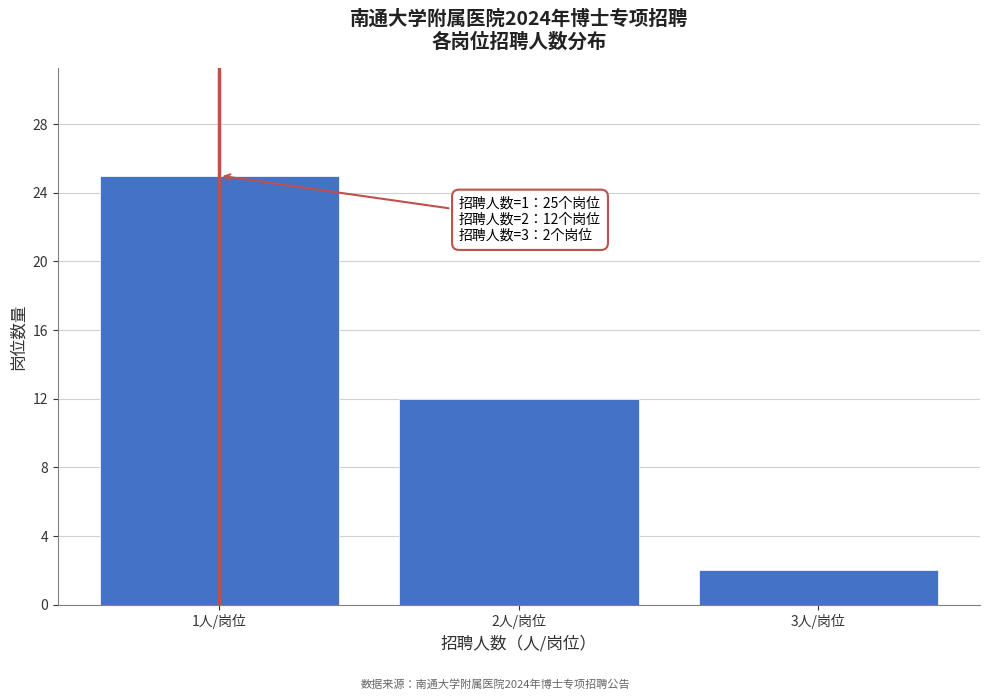

Reading left to right, transcribe all the data shown in this chart.

1人/岗位=25	2人/岗位=12	3人/岗位=2